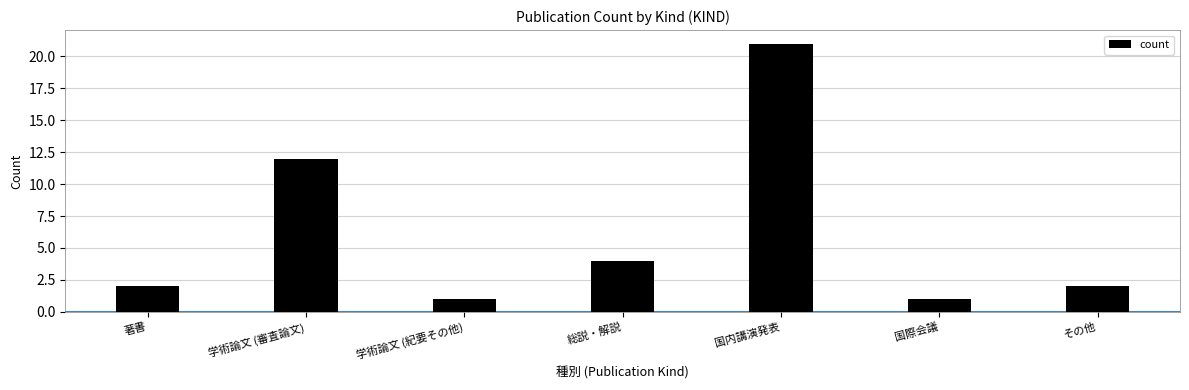

Between 国内講演発表 and 著書, which is larger?

国内講演発表